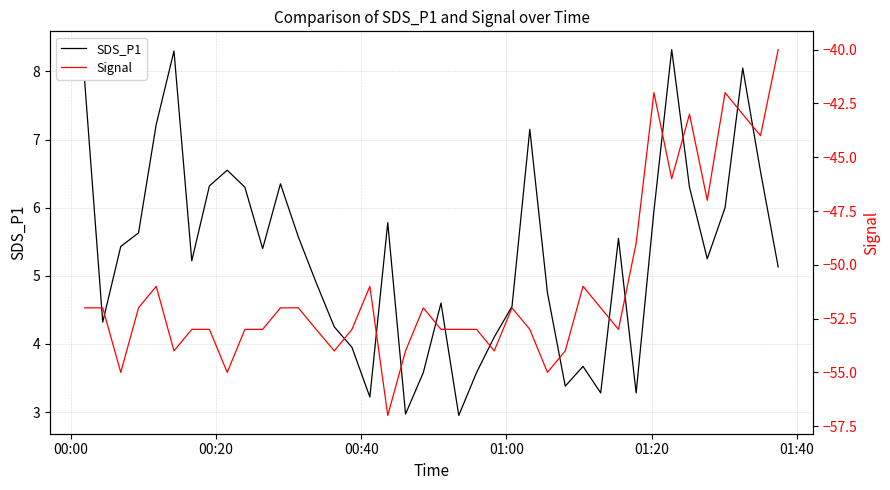

Is this an area chart (filled region under the line)?

No